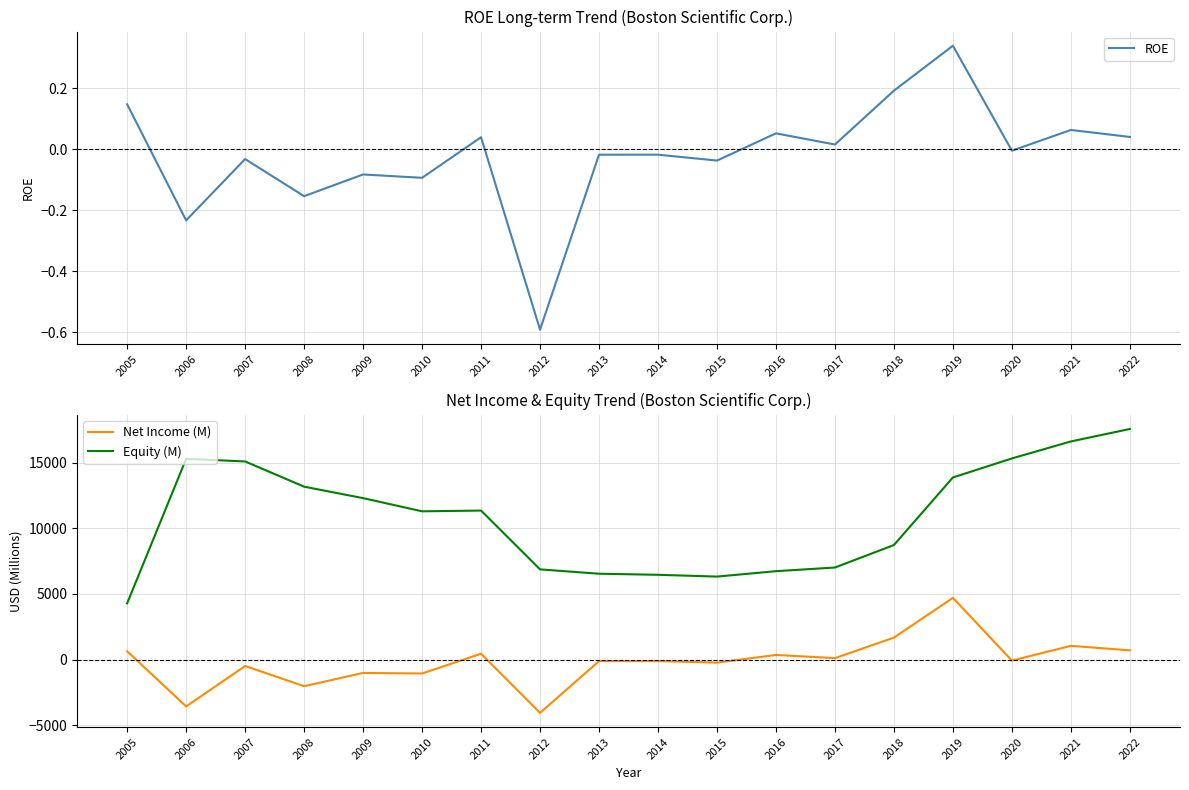

Reading right to left, what are all the values shown in this chart?

ROE: 2022=0.0	2021=0.1	2020=-0.0	2019=0.3	2018=0.2	2017=0.0	2016=0.1	2015=-0.0	2014=-0.0	2013=-0.0	2012=-0.6	2011=0.0	2010=-0.1	2009=-0.1	2008=-0.2	2007=-0.0	2006=-0.2	2005=0.1
Net Income (M): 2022=698.0	2021=1041.0	2020=-82.0	2019=4700.0	2018=1671.0	2017=104.0	2016=347.0	2015=-239.0	2014=-119.0	2013=-121.0	2012=-4068.0	2011=441.0	2010=-1065.0	2009=-1025.0	2008=-2036.0	2007=-495.0	2006=-3577.0	2005=628.0
Equity (M): 2022=17573.0	2021=16622.0	2020=15326.0	2019=13877.0	2018=8726.0	2017=7012.0	2016=6733.0	2015=6320.0	2014=6457.0	2013=6539.0	2012=6870.0	2011=11353.0	2010=11296.0	2009=12301.0	2008=13174.0	2007=15097.0	2006=15298.0	2005=4282.0